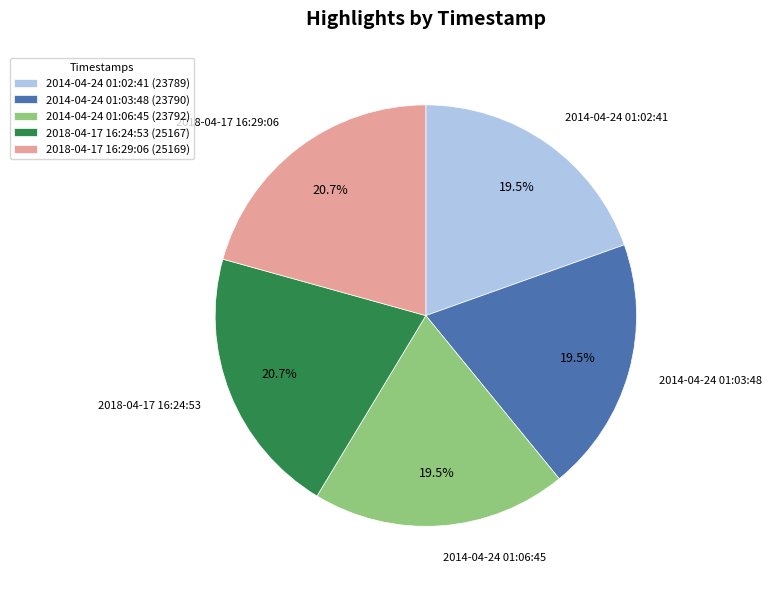

How many segments does this pie chart have?

5